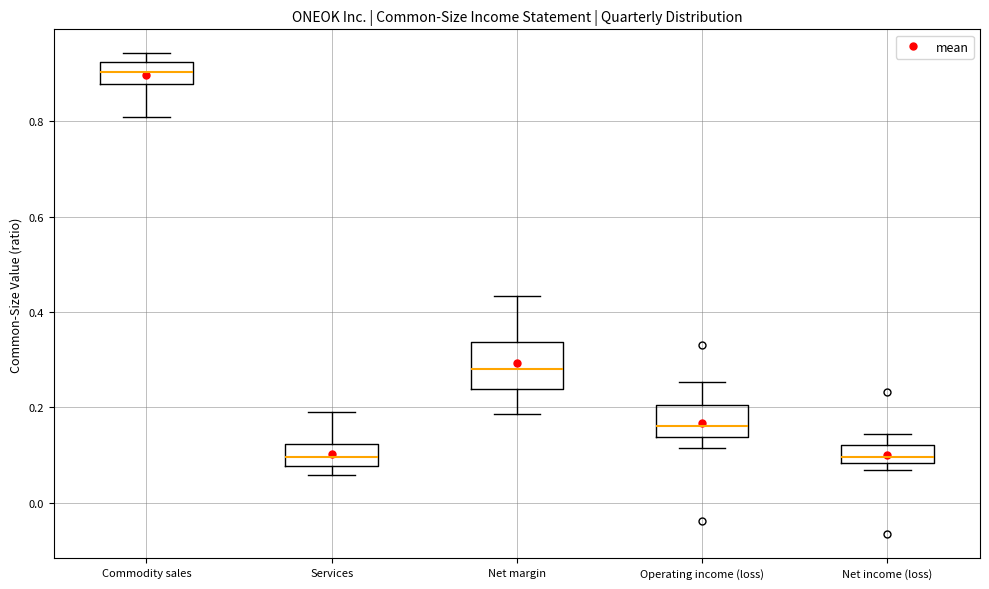

Comparing the boxes themselves (not the whiskers), which one is the tallest?

Net margin